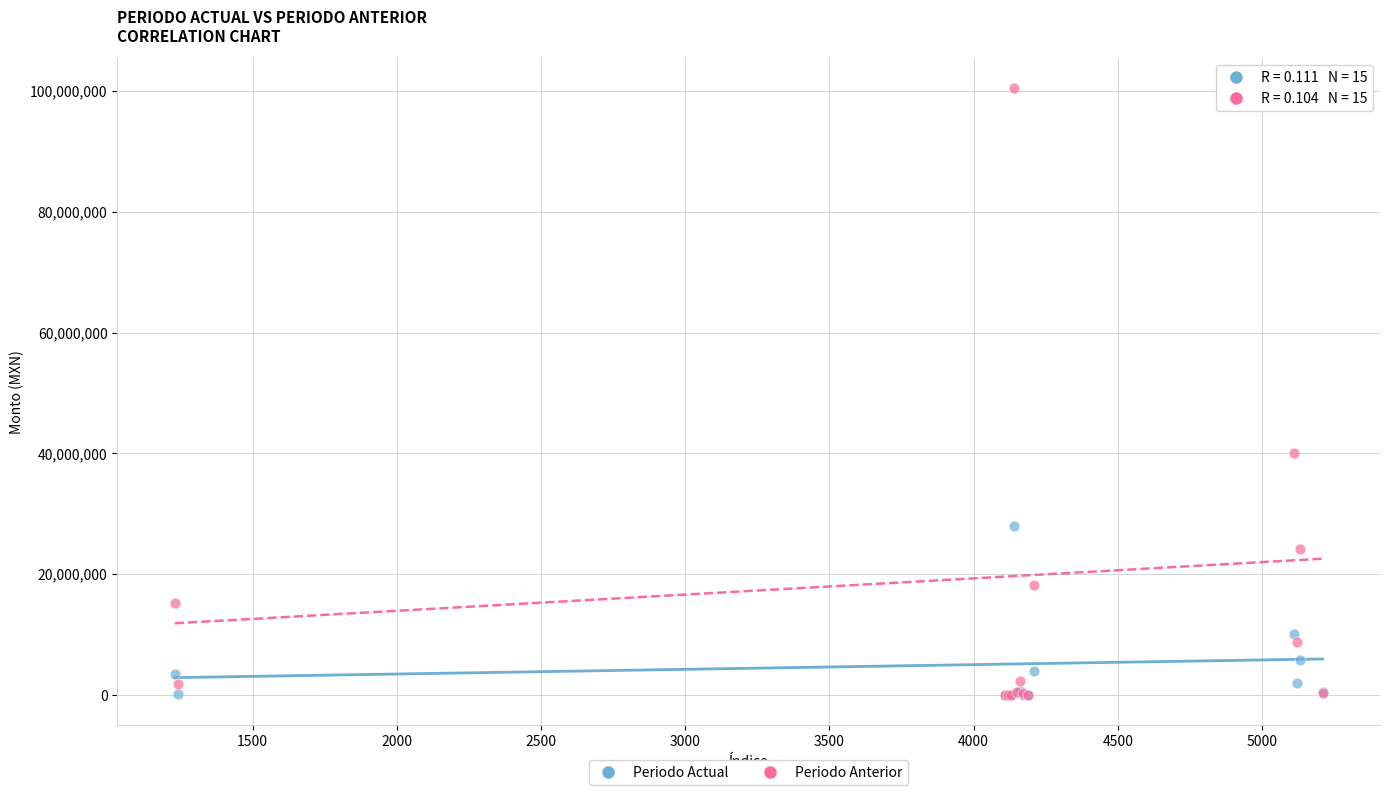

Which series has the widest spread of Y values?

Periodo Anterior